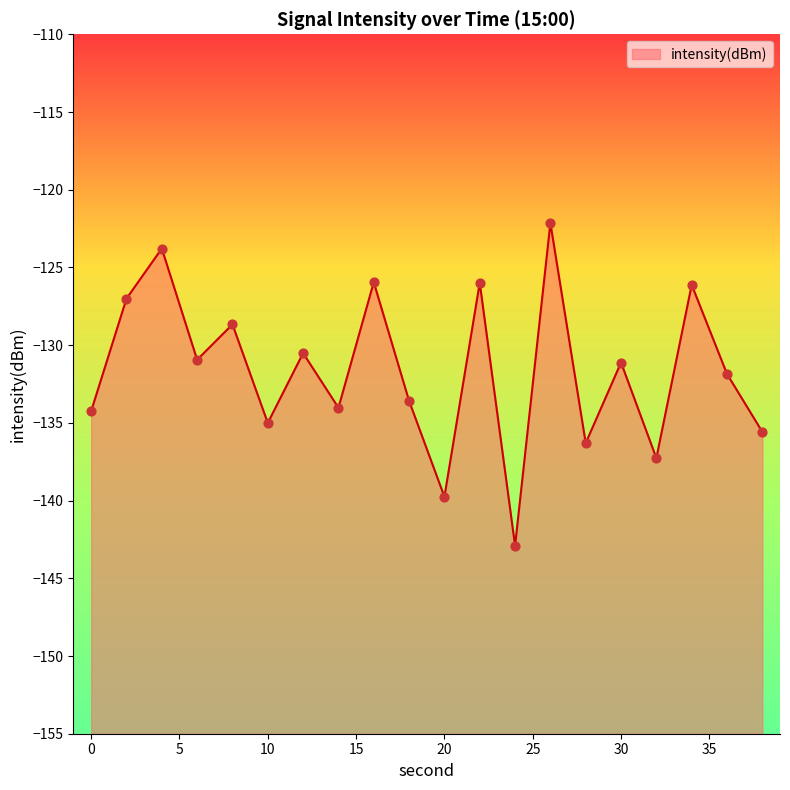

Which has a higher value, 14 or 38?

14